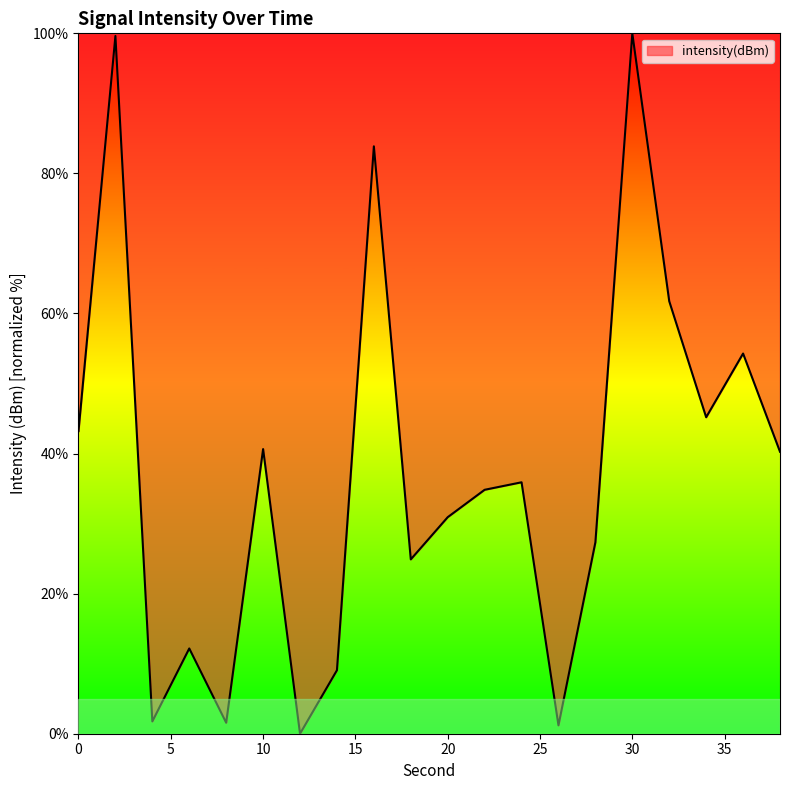

What is the greatest value displayed?

100.0